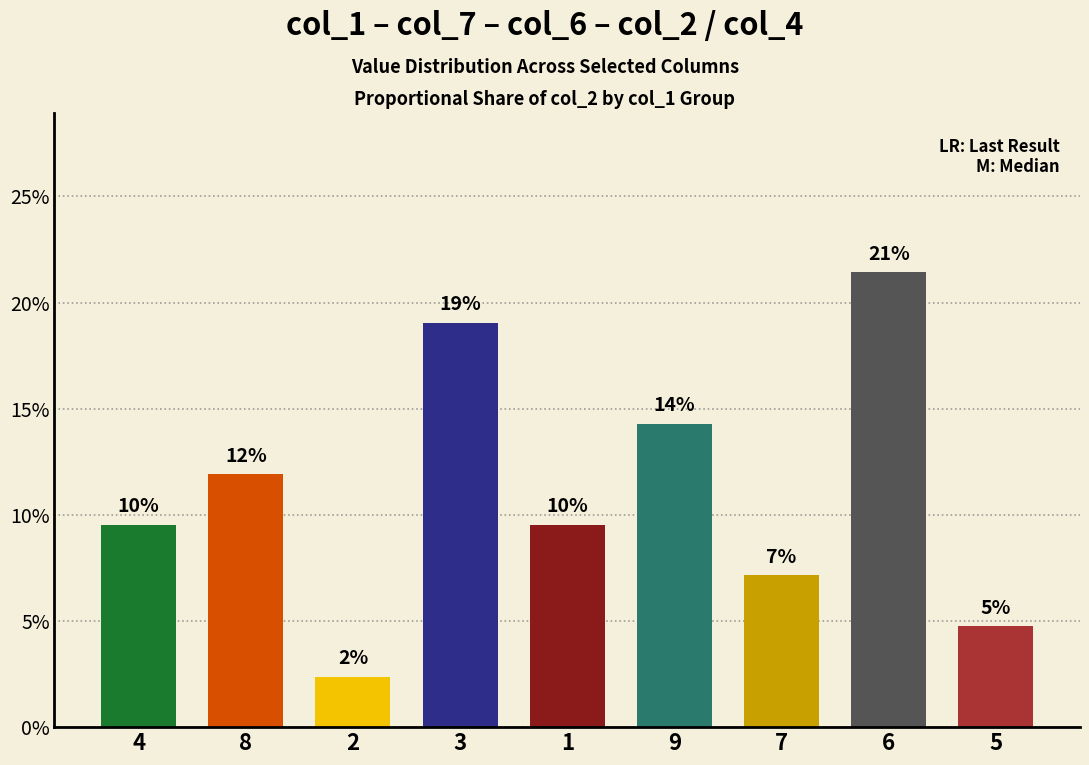

Are the bars horizontal?

No